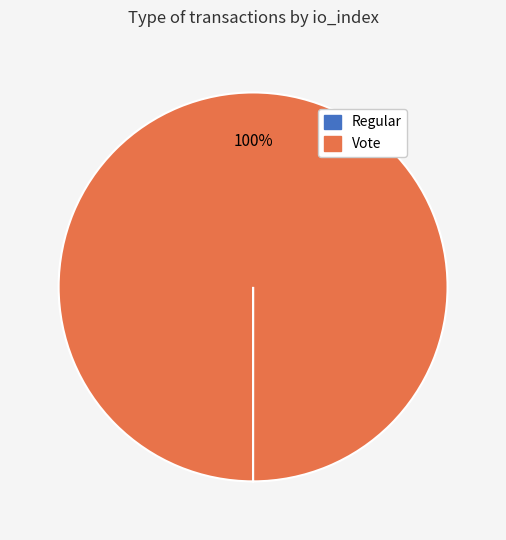

Is there any slice that represents more than half of the pie?

Yes